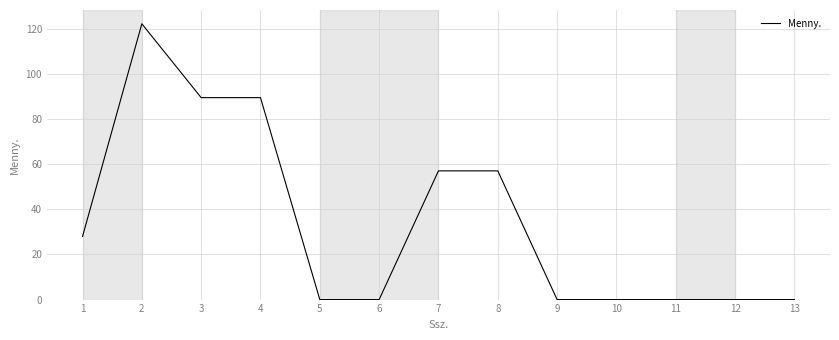

Reading left to right, what are all the values shown in this chart?

27.9	122.1	89.4	89.4	0.0	0.0	57.0	57.0	0.0	0.0	0.0	0.0	0.0